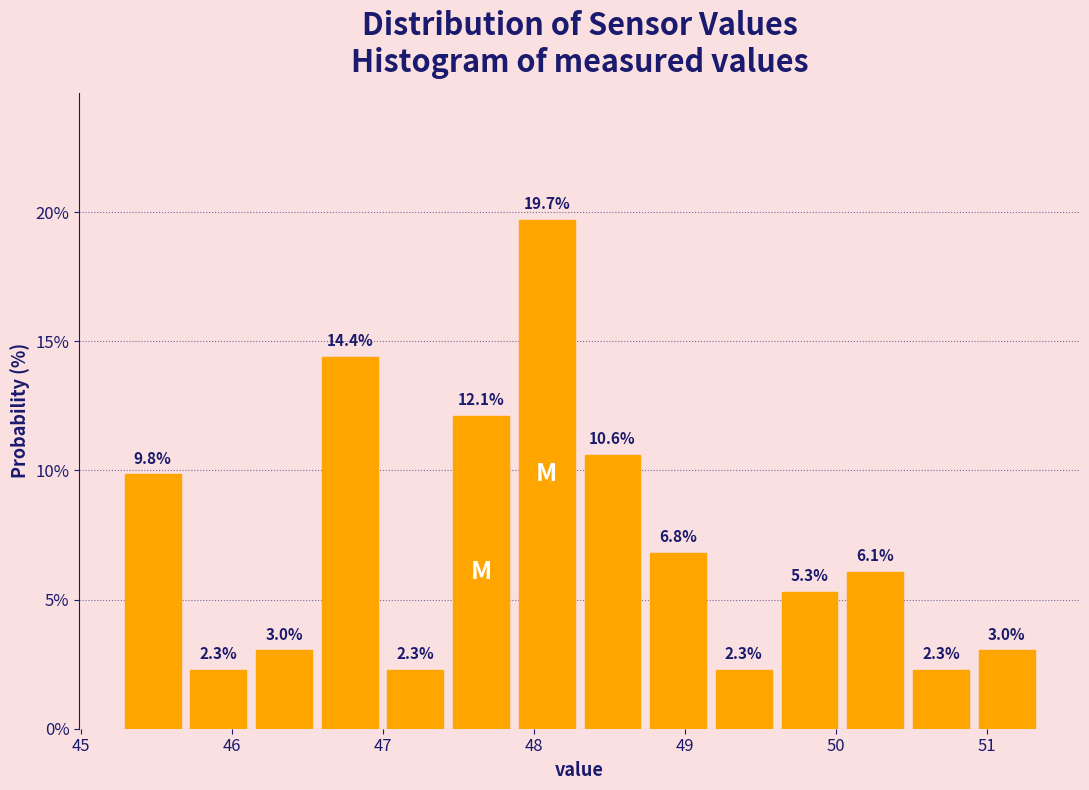

Over which range of the x-axis is the bar tallest?

47.9 to 48.3